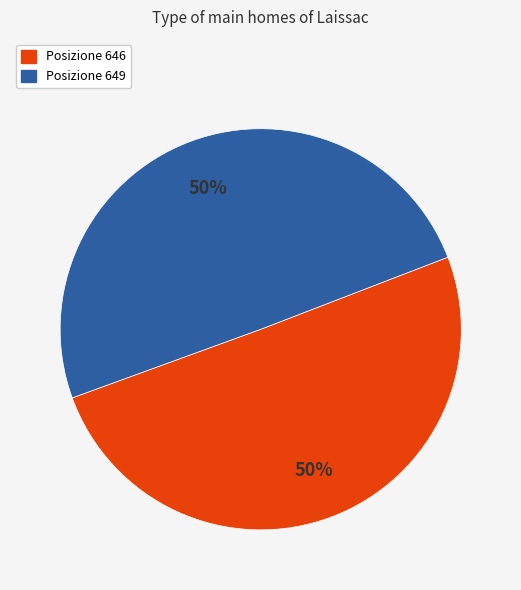

Is it true that Posizione 649 is 50% of the pie?

True